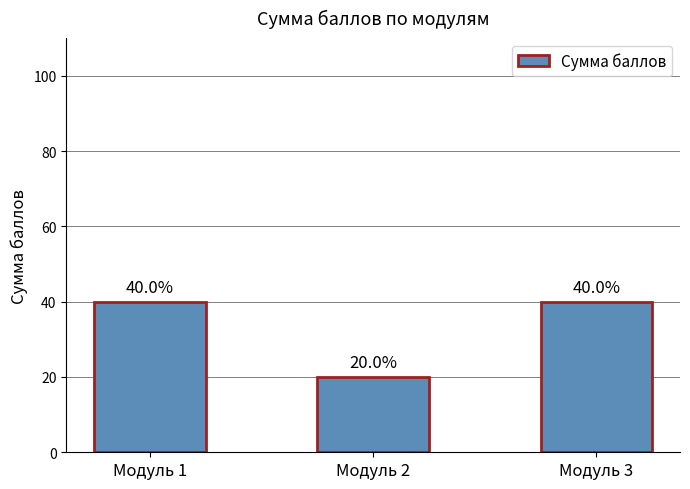

True or false: the data shows 40 at Модуль 1.

True